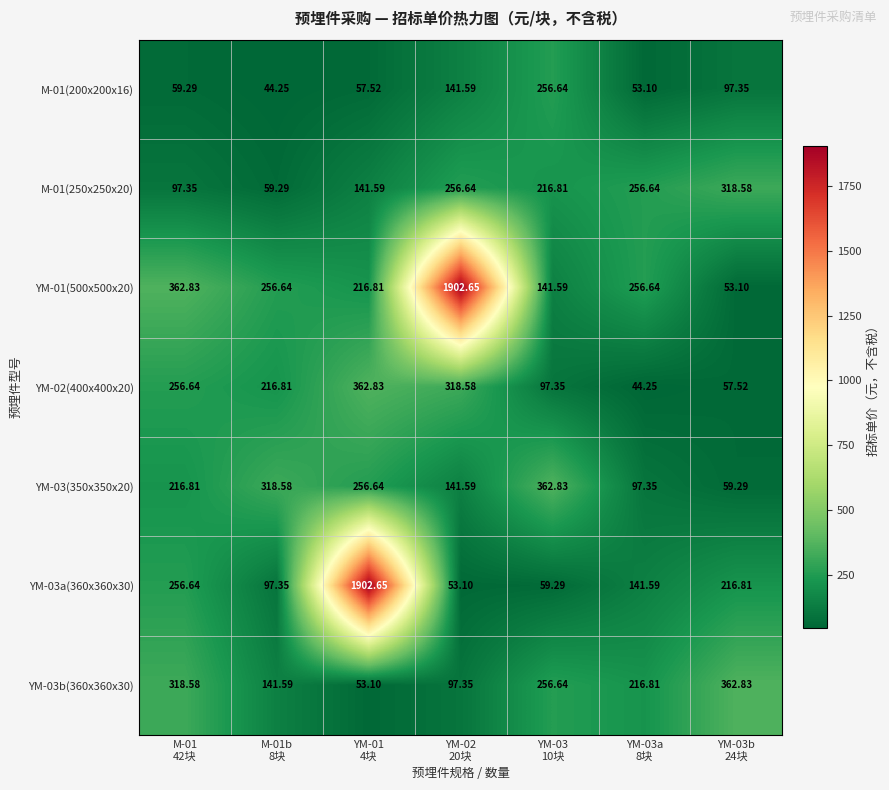

Reading left to right, transcribe all the data shown in this chart.

M-01(200x200x16): M-01
42块=59.3	M-01b
8块=44.2	YM-01
4块=57.5	YM-02
20块=141.6	YM-03
10块=256.6	YM-03a
8块=53.1	YM-03b
24块=97.3
M-01(250x250x20): M-01
42块=97.3	M-01b
8块=59.3	YM-01
4块=141.6	YM-02
20块=256.6	YM-03
10块=216.8	YM-03a
8块=256.6	YM-03b
24块=318.6
YM-01(500x500x20): M-01
42块=362.8	M-01b
8块=256.6	YM-01
4块=216.8	YM-02
20块=1902.7	YM-03
10块=141.6	YM-03a
8块=256.6	YM-03b
24块=53.1
YM-02(400x400x20): M-01
42块=256.6	M-01b
8块=216.8	YM-01
4块=362.8	YM-02
20块=318.6	YM-03
10块=97.3	YM-03a
8块=44.2	YM-03b
24块=57.5
YM-03(350x350x20): M-01
42块=216.8	M-01b
8块=318.6	YM-01
4块=256.6	YM-02
20块=141.6	YM-03
10块=362.8	YM-03a
8块=97.3	YM-03b
24块=59.3
YM-03a(360x360x30): M-01
42块=256.6	M-01b
8块=97.3	YM-01
4块=1902.7	YM-02
20块=53.1	YM-03
10块=59.3	YM-03a
8块=141.6	YM-03b
24块=216.8
YM-03b(360x360x30): M-01
42块=318.6	M-01b
8块=141.6	YM-01
4块=53.1	YM-02
20块=97.3	YM-03
10块=256.6	YM-03a
8块=216.8	YM-03b
24块=362.8